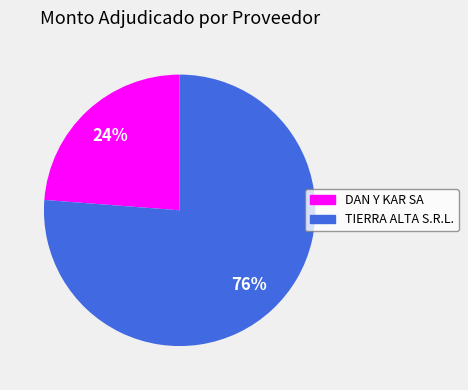

How many slices are in this pie chart?

2